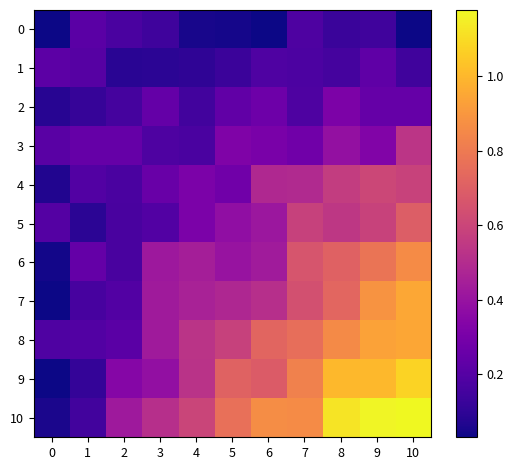

At 9, list the series in order from smallest to largest.

0, 1, 2, 3, 5, 4, 6, 7, 8, 9, 10